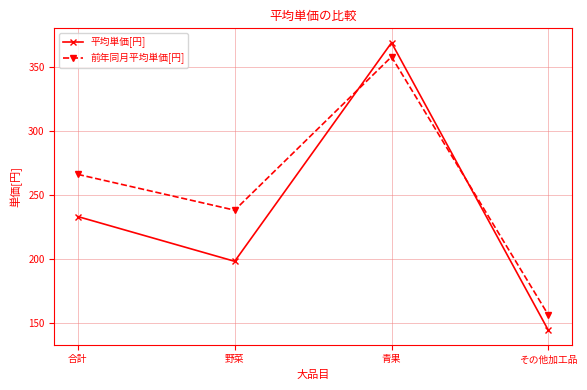

True or false: 前年同月平均単価[円] has a value of 156 at その他加工品.

True